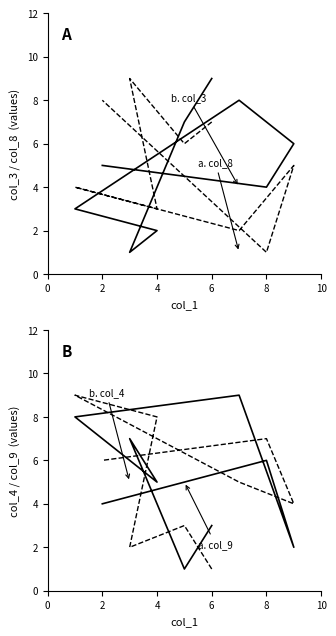

What is the difference between the maximum and minimum values in the b. col_3 series?

8